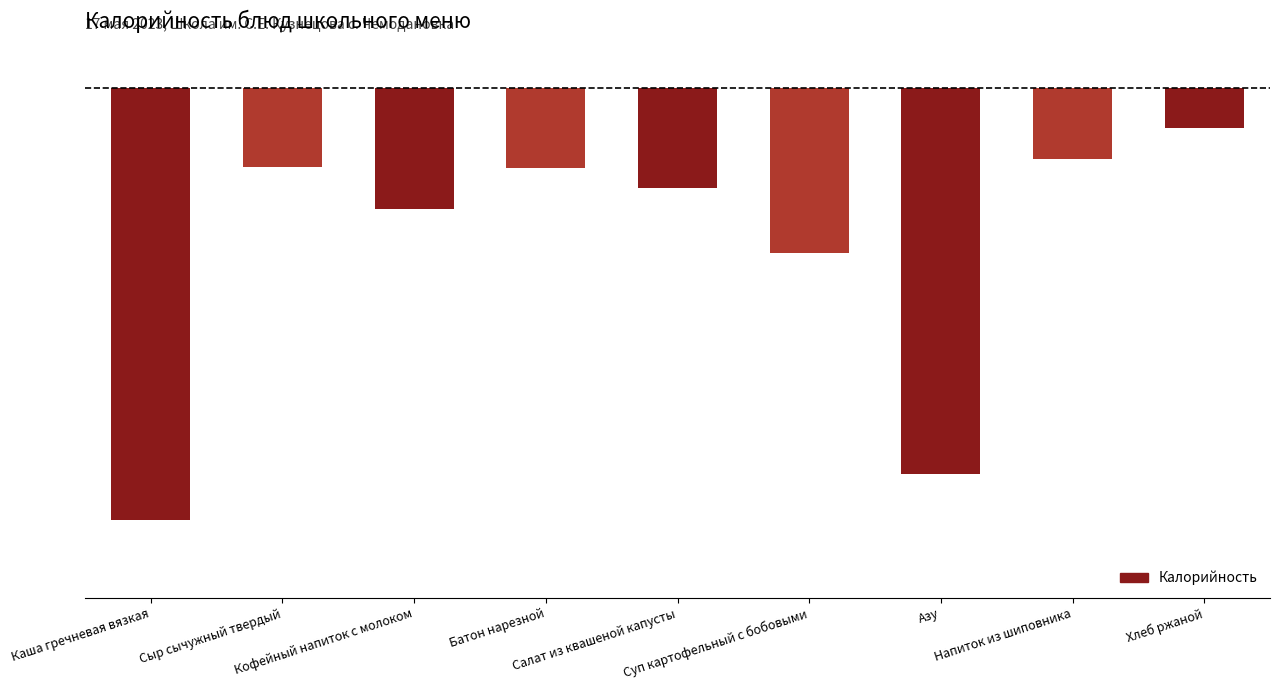

Reading left to right, what are all the values shown in this chart?

-283.0	-51.5	-79.0	-52.3	-65.4	-108.0	-252.8	-46.9	-26.1